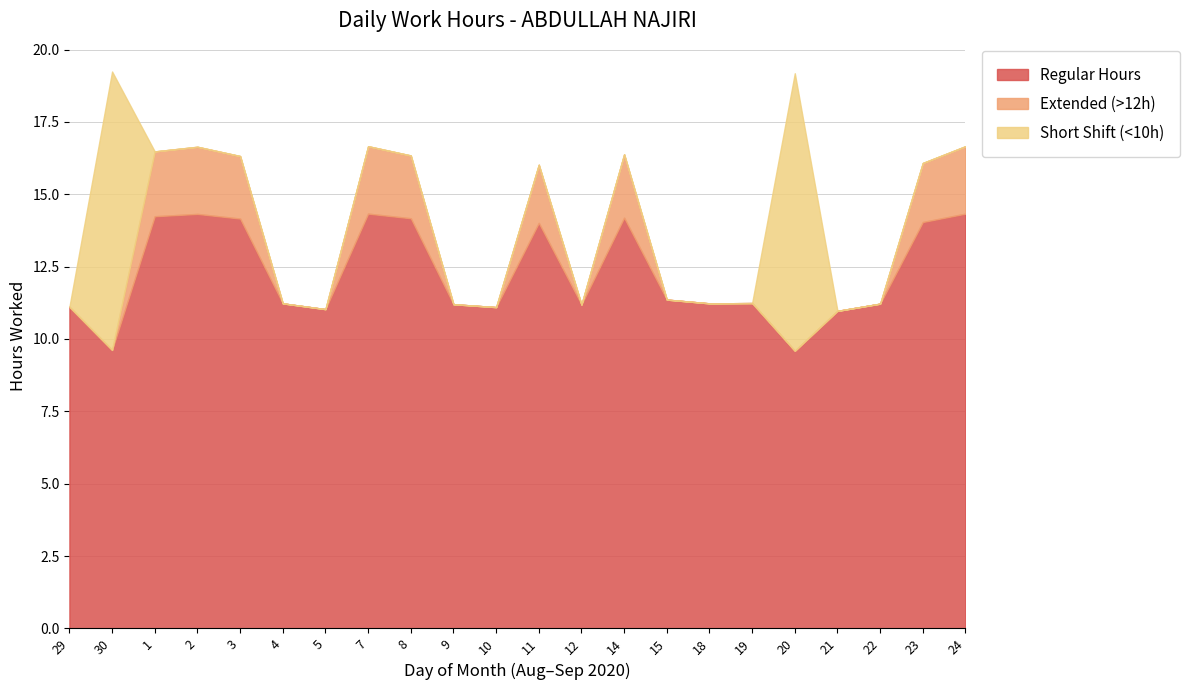

What is the total value across all series at 29?

11.1